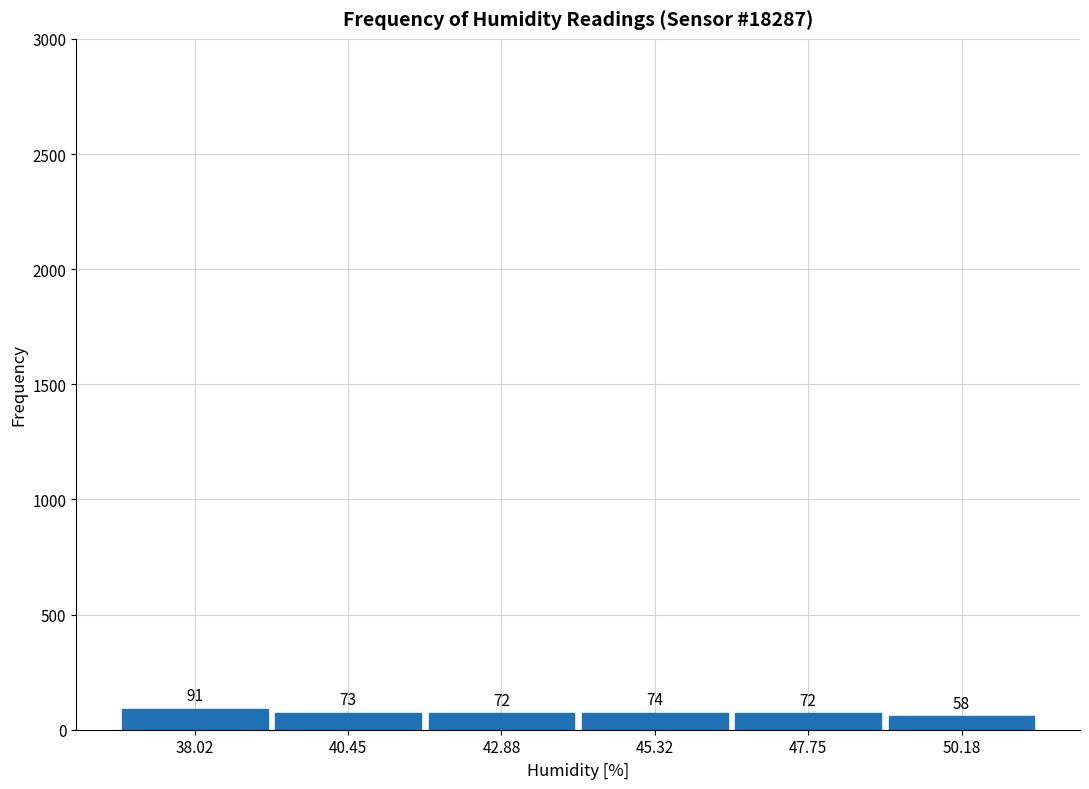

Reading left to right, list every bar in this chart as the range it spans on the x-axis followed by its height. The bar edges are not printed on the chart, so give them approximately, as read against the axis.

37.0 to 39.0: 91
39.0 to 41.5: 73
41.5 to 44.0: 72
44.0 to 46.5: 74
46.5 to 49.0: 72
49.0 to 51.5: 58